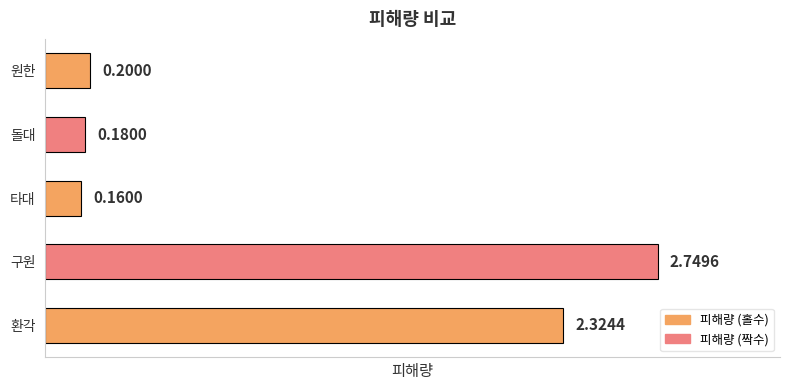

Which has a higher value, 환각 or 돌대?

환각